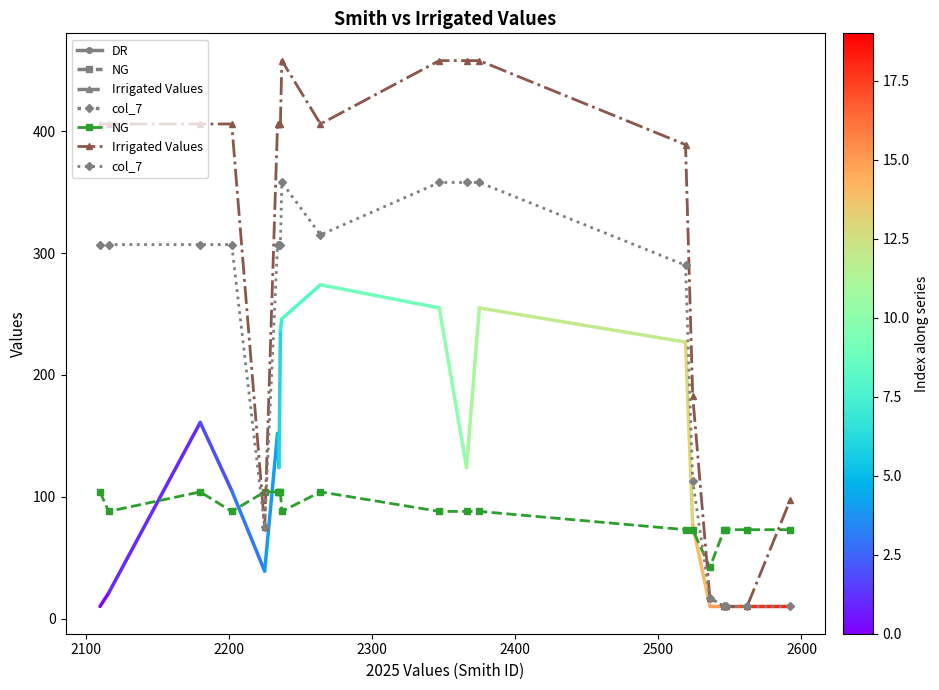

Reading left to right, extract all data points from this chart.

NG: 104	88	104	88	104	104	104	104	88	104	88	88	88	73	73	42	73	73	73	73
Irrigated Values: 406	406	406	406	75	406	406	406	458	406	458	458	458	389	183	17	10	10	10	97
col_7: 307	307	307	307	75	307	307	307	358	315	358	358	358	290	113	17	10	10	10	10